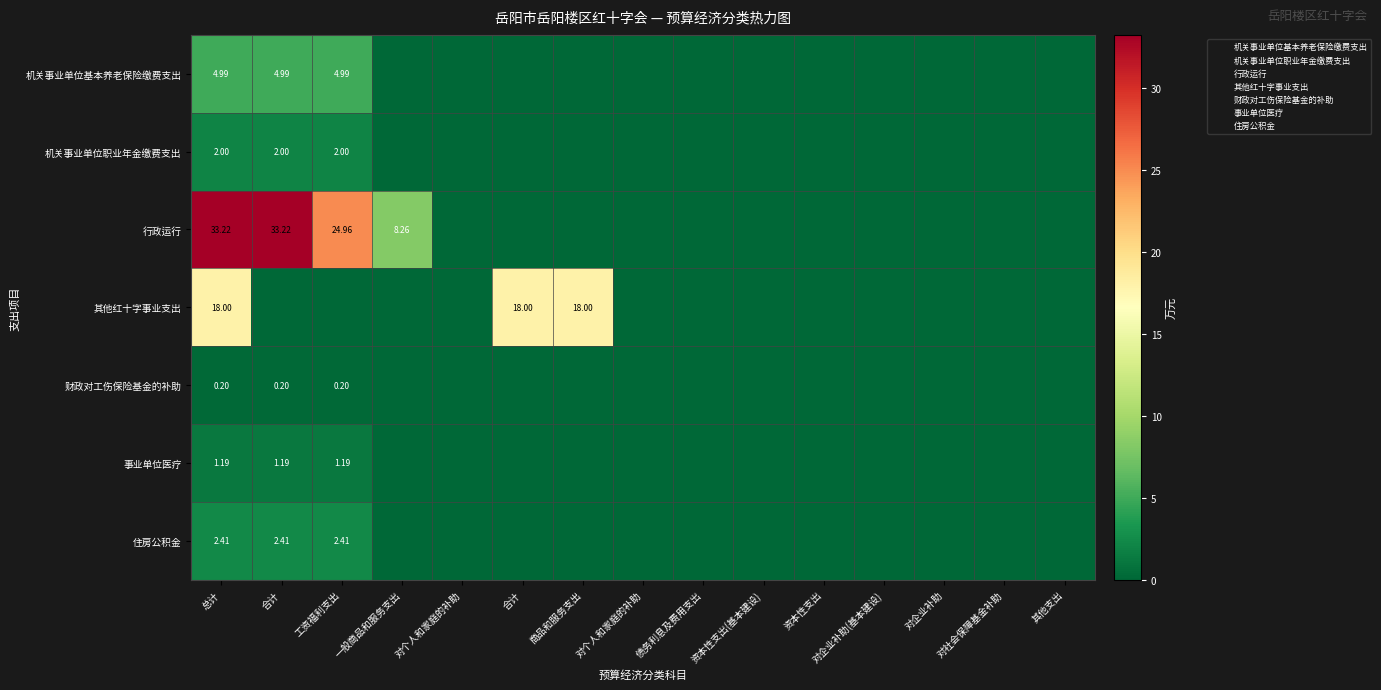

Which category has the lowest value across all series?

一般商品和服务支出